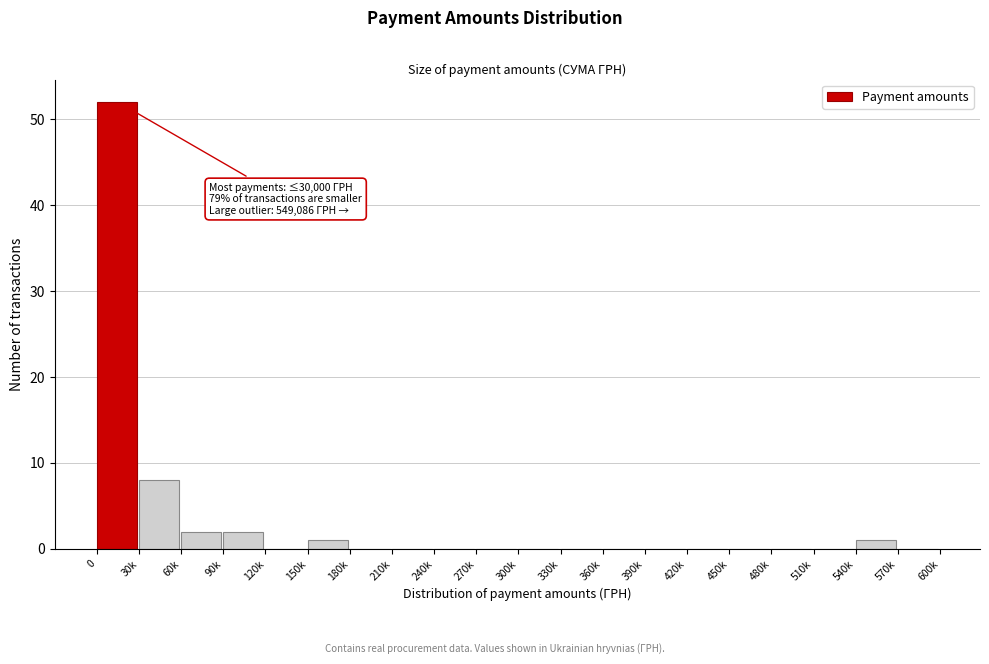

Reading left to right, extract all data points from this chart.

0=52	30k=8	60k=2	90k=2	120k=0	150k=1	180k=0	210k=0	240k=0	270k=0	300k=0	330k=0	360k=0	390k=0	420k=0	450k=0	480k=0	510k=0	540k=1	570k=0